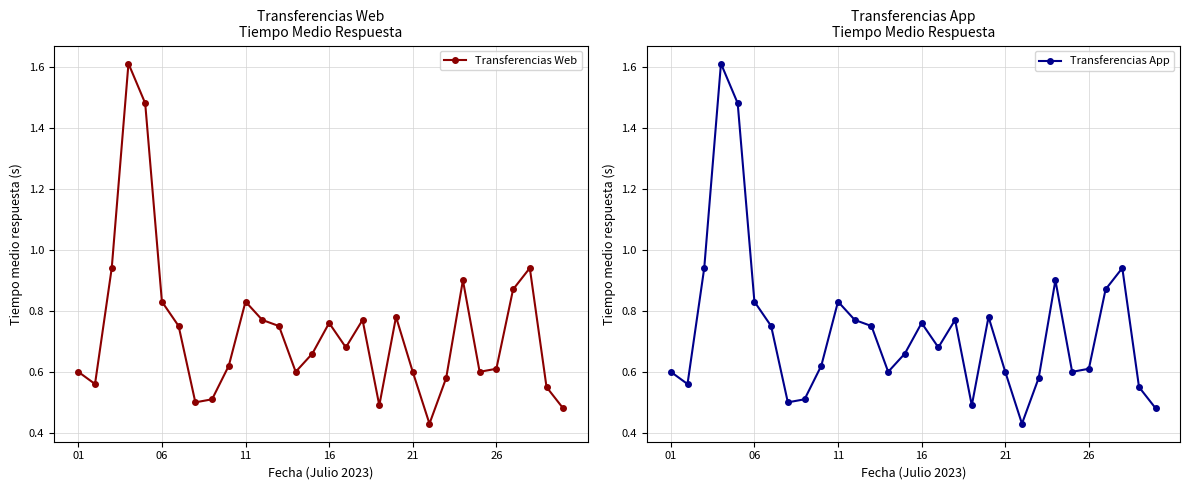

Is it true that Transferencias Web equals 1.1 at 11?

False